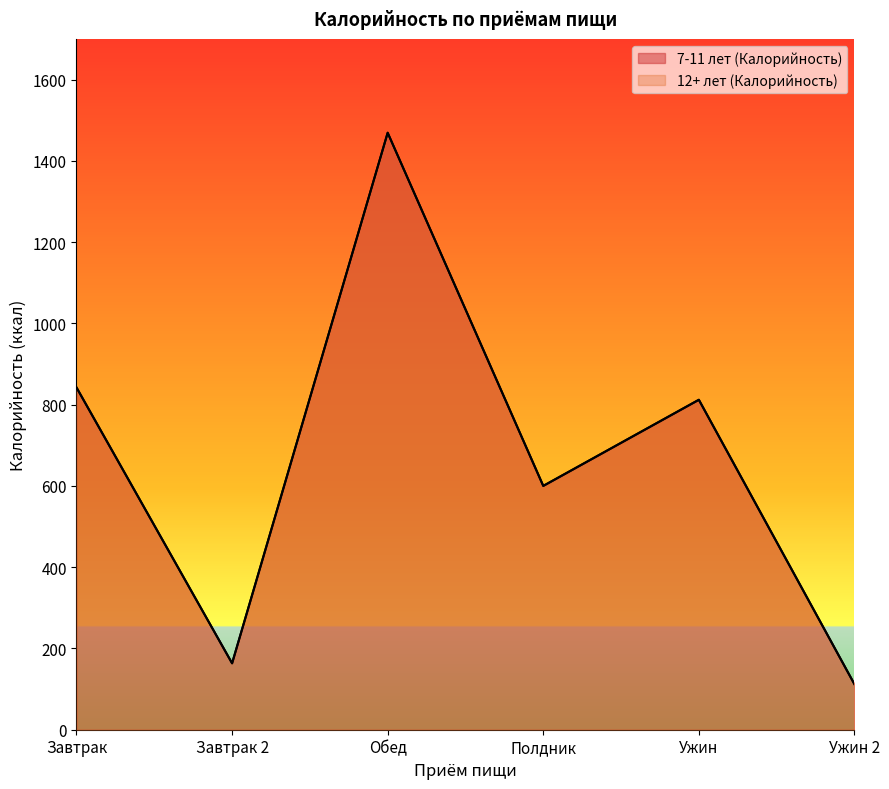

True or false: 7-11 лет (Калорийность) and 12+ лет (Калорийность) cross at least once.

False